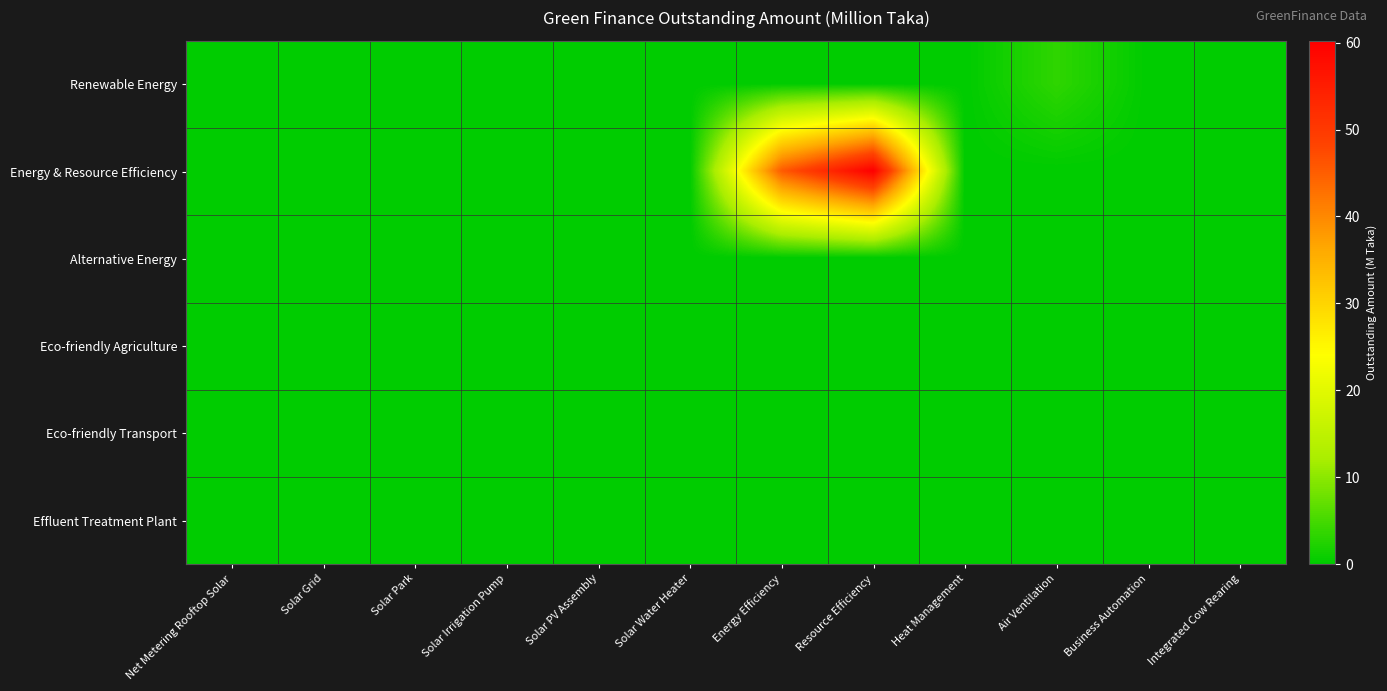

Reading right to left, what are all the values shown in this chart?

Renewable Energy: Integrated Cow Rearing=0.1	Business Automation=0.0	Air Ventilation=3.4	Heat Management=0.0	Resource Efficiency=0.0	Energy Efficiency=0.0	Solar Water Heater=0.0	Solar PV Assembly=0.0	Solar Irrigation Pump=0.0	Solar Park=0.0	Solar Grid=0.0	Net Metering Rooftop Solar=0.0
Energy & Resource Efficiency: Integrated Cow Rearing=0.0	Business Automation=0.0	Air Ventilation=0.0	Heat Management=0.0	Resource Efficiency=60.2	Energy Efficiency=45.4	Solar Water Heater=0.0	Solar PV Assembly=0.0	Solar Irrigation Pump=0.0	Solar Park=0.0	Solar Grid=0.0	Net Metering Rooftop Solar=0.0
Alternative Energy: Integrated Cow Rearing=0.0	Business Automation=0.0	Air Ventilation=0.0	Heat Management=0.0	Resource Efficiency=0.0	Energy Efficiency=0.0	Solar Water Heater=0.0	Solar PV Assembly=0.0	Solar Irrigation Pump=0.0	Solar Park=0.0	Solar Grid=0.0	Net Metering Rooftop Solar=0.0
Eco-friendly Agriculture: Integrated Cow Rearing=0.0	Business Automation=0.0	Air Ventilation=0.0	Heat Management=0.0	Resource Efficiency=0.0	Energy Efficiency=0.0	Solar Water Heater=0.0	Solar PV Assembly=0.0	Solar Irrigation Pump=0.0	Solar Park=0.0	Solar Grid=0.0	Net Metering Rooftop Solar=0.0
Eco-friendly Transport: Integrated Cow Rearing=0.0	Business Automation=0.0	Air Ventilation=0.0	Heat Management=0.0	Resource Efficiency=0.0	Energy Efficiency=0.0	Solar Water Heater=0.0	Solar PV Assembly=0.0	Solar Irrigation Pump=0.0	Solar Park=0.0	Solar Grid=0.0	Net Metering Rooftop Solar=0.0
Effluent Treatment Plant: Integrated Cow Rearing=0.0	Business Automation=0.0	Air Ventilation=0.0	Heat Management=0.0	Resource Efficiency=0.0	Energy Efficiency=0.0	Solar Water Heater=0.0	Solar PV Assembly=0.0	Solar Irrigation Pump=0.0	Solar Park=0.0	Solar Grid=0.0	Net Metering Rooftop Solar=0.0